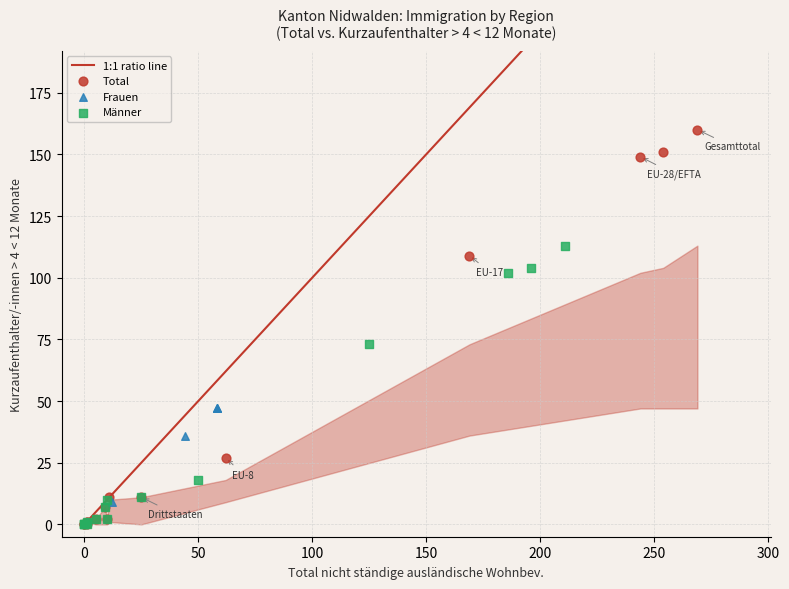

Which series has the largest Y range (max minus min)?

Total